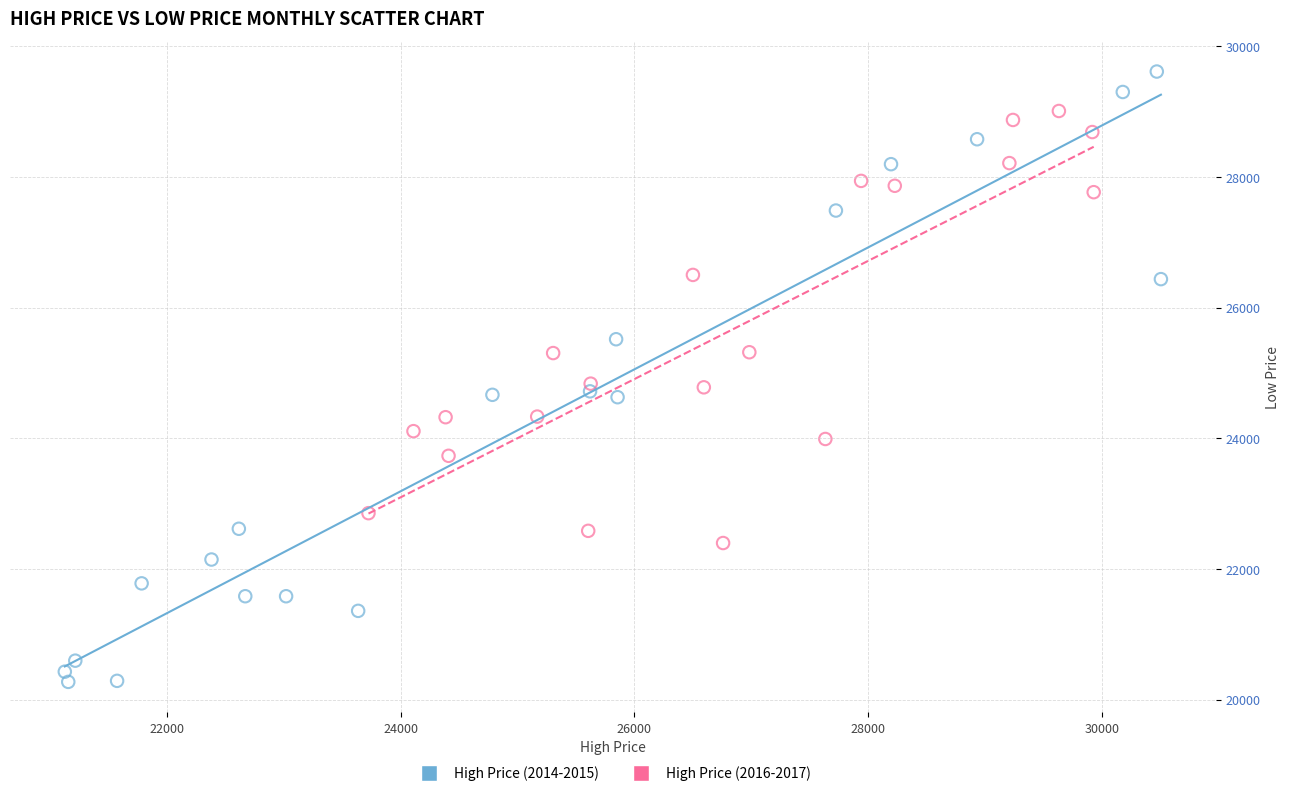

Which series reaches the maximum Y coordinate?

High Price (2014-2015)